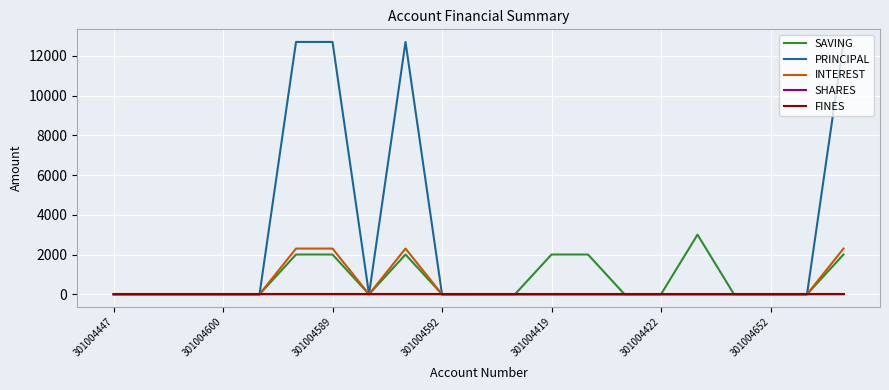

Which series has the widest spread of values?

PRINCIPAL